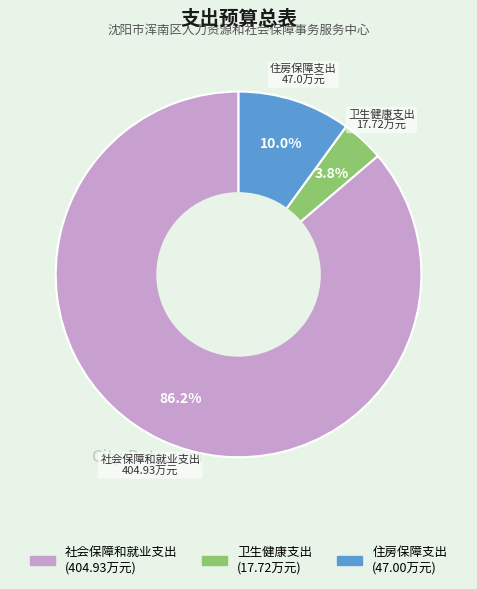

How many slices are in this pie chart?

3